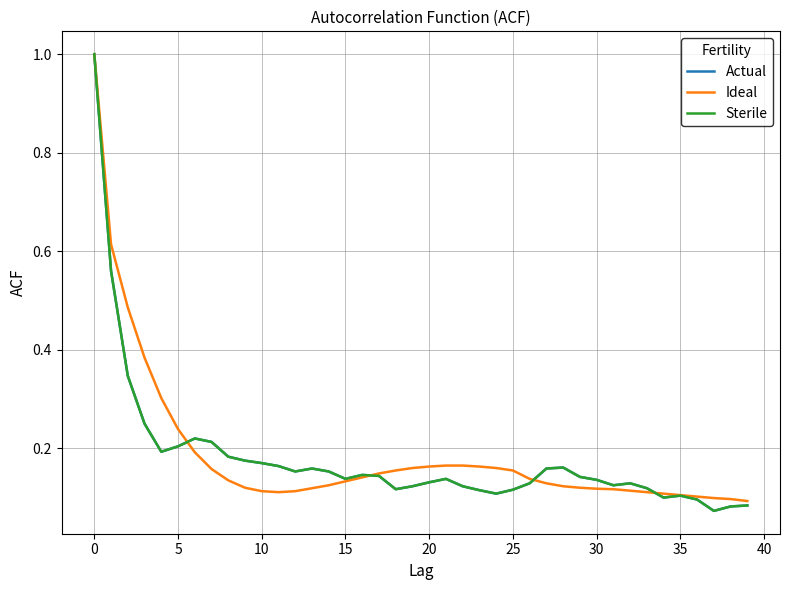

What is the sum of all Actual values?

7.2